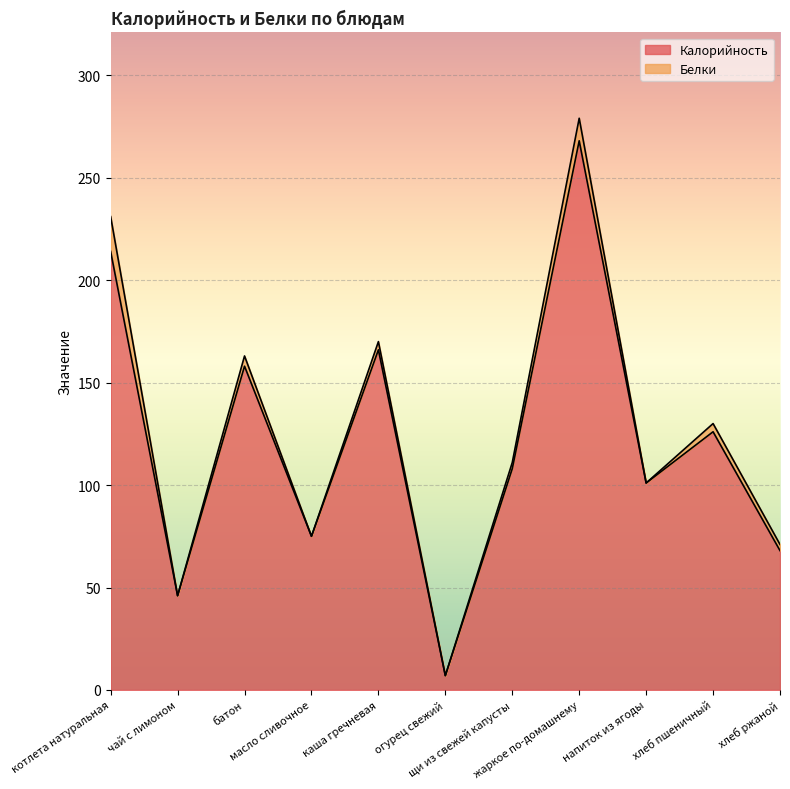

How many lines are shown in the chart?

2